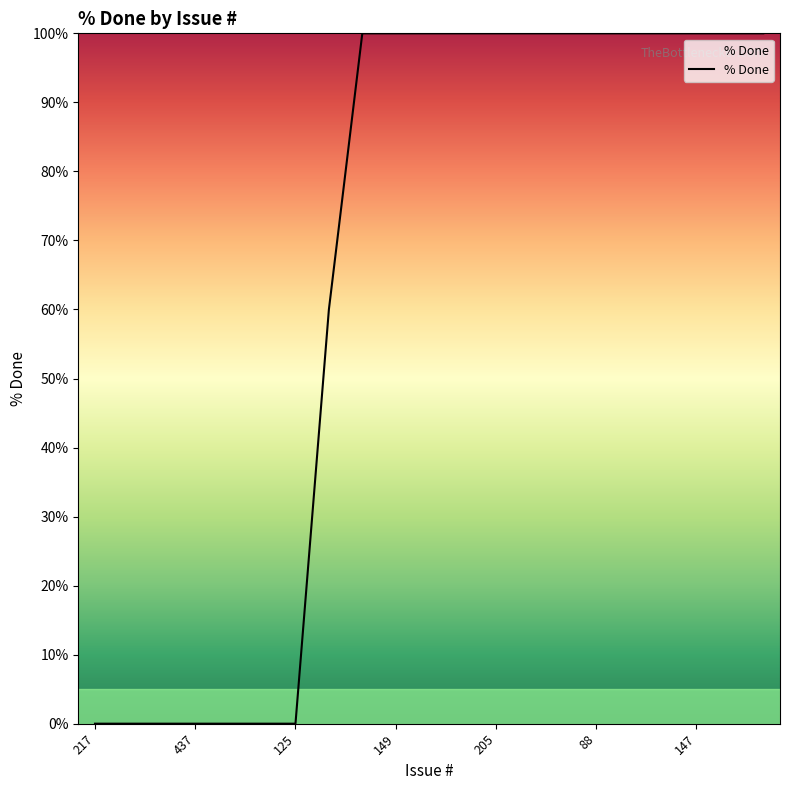

What is the greatest value displayed?

100